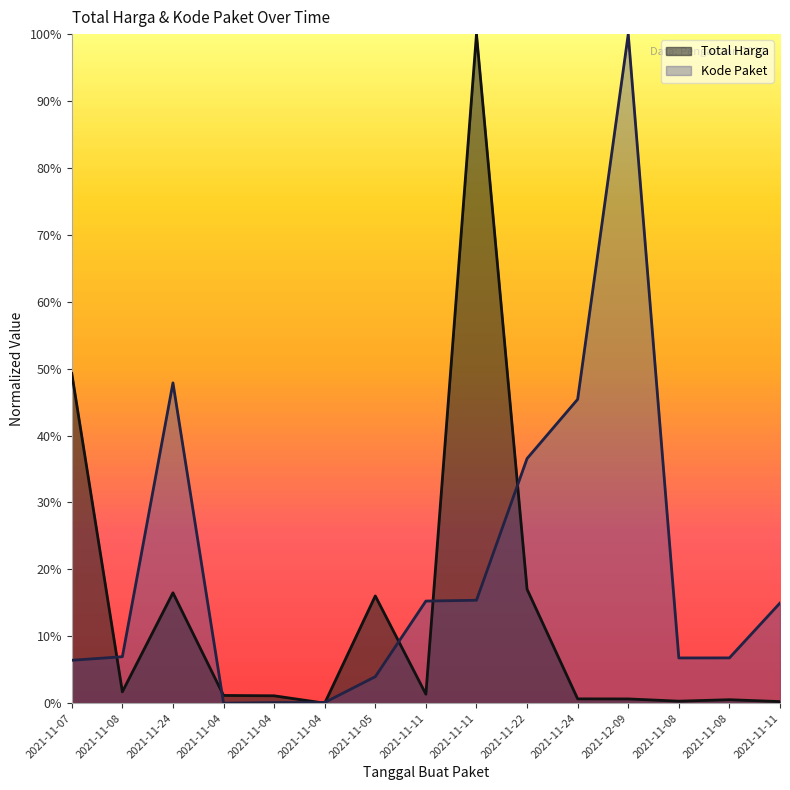

Rank the series by their average value, from lowest to highest.

Total Harga, Kode Paket